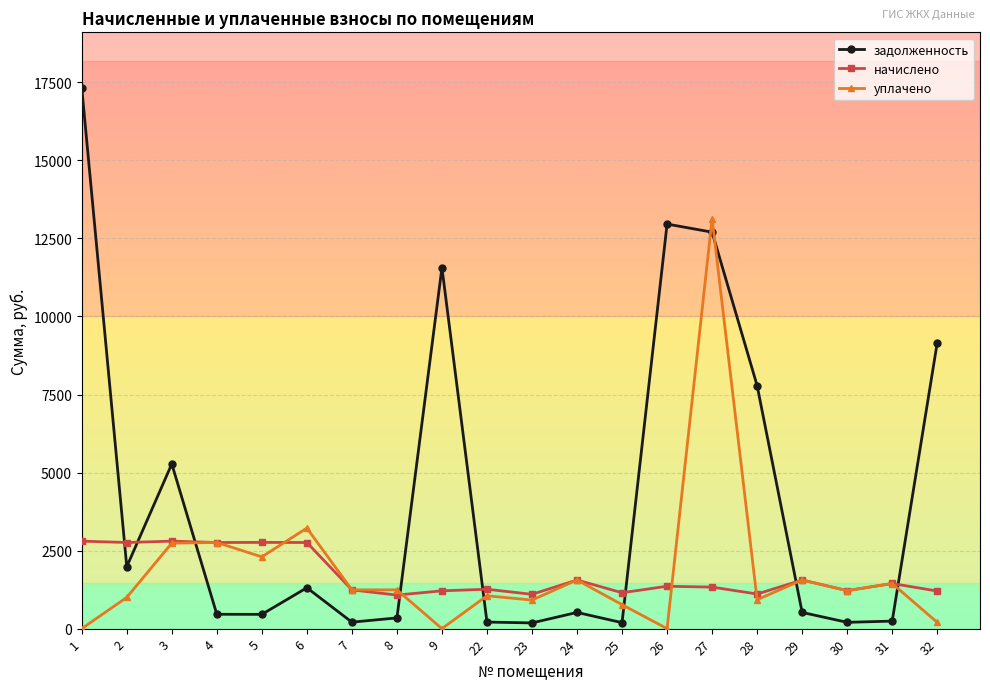

What is the maximum value for начислено?

2803.3